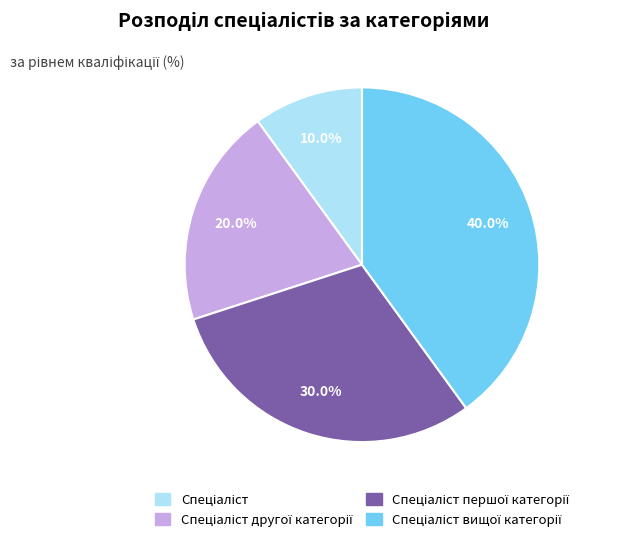

Does any single category account for the majority?

No